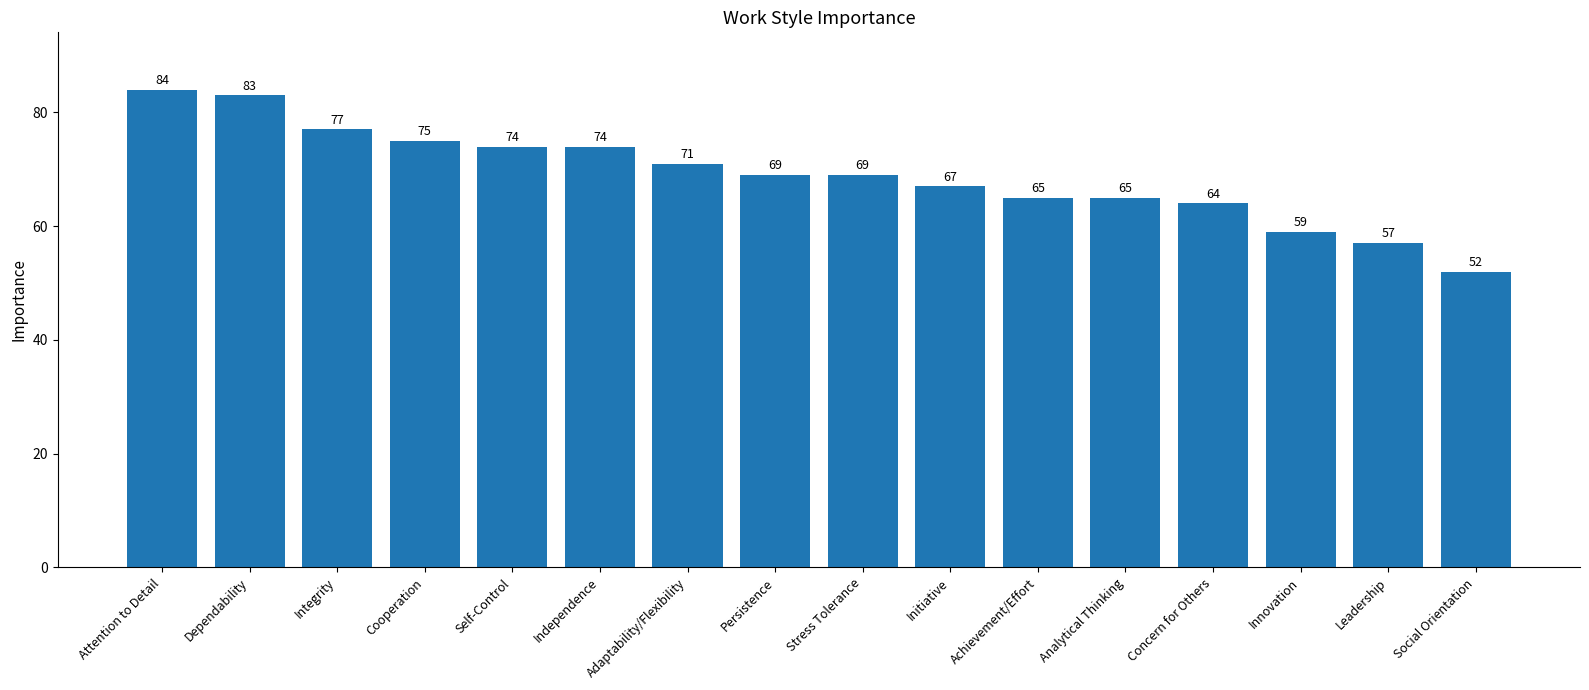

At which label does the data first exceed 69?

Attention to Detail